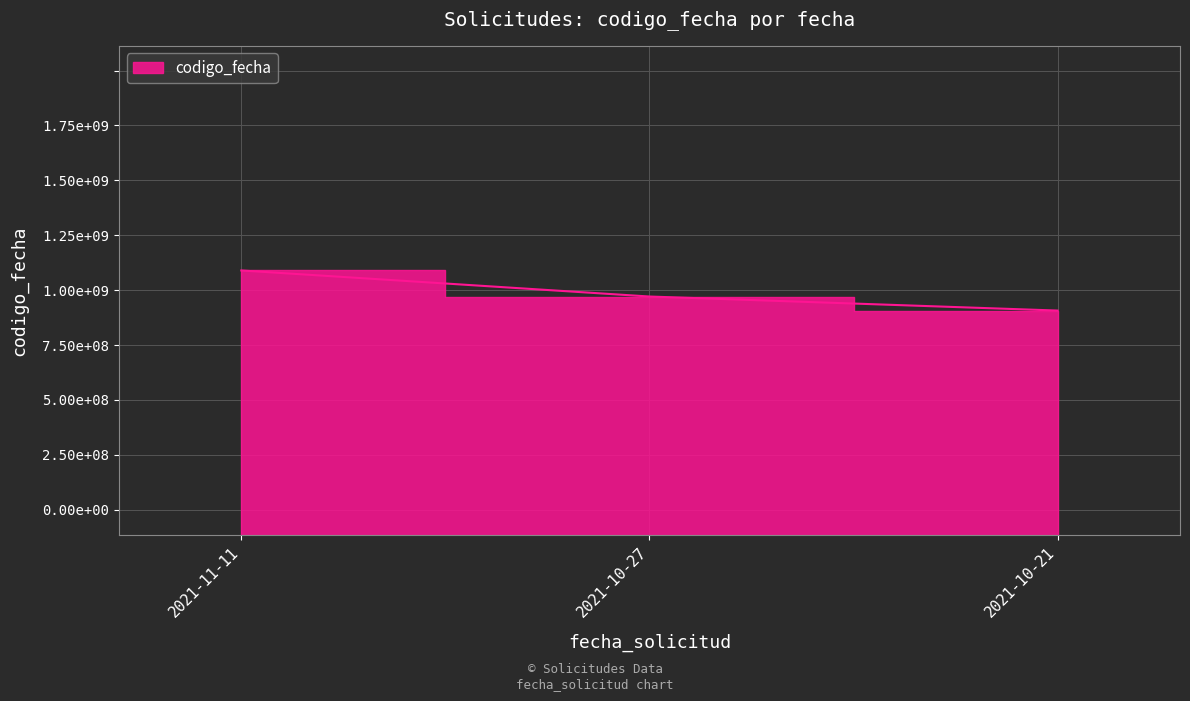

Reading left to right, transcribe all the data shown in this chart.

1636716675	1635767672	1635256192